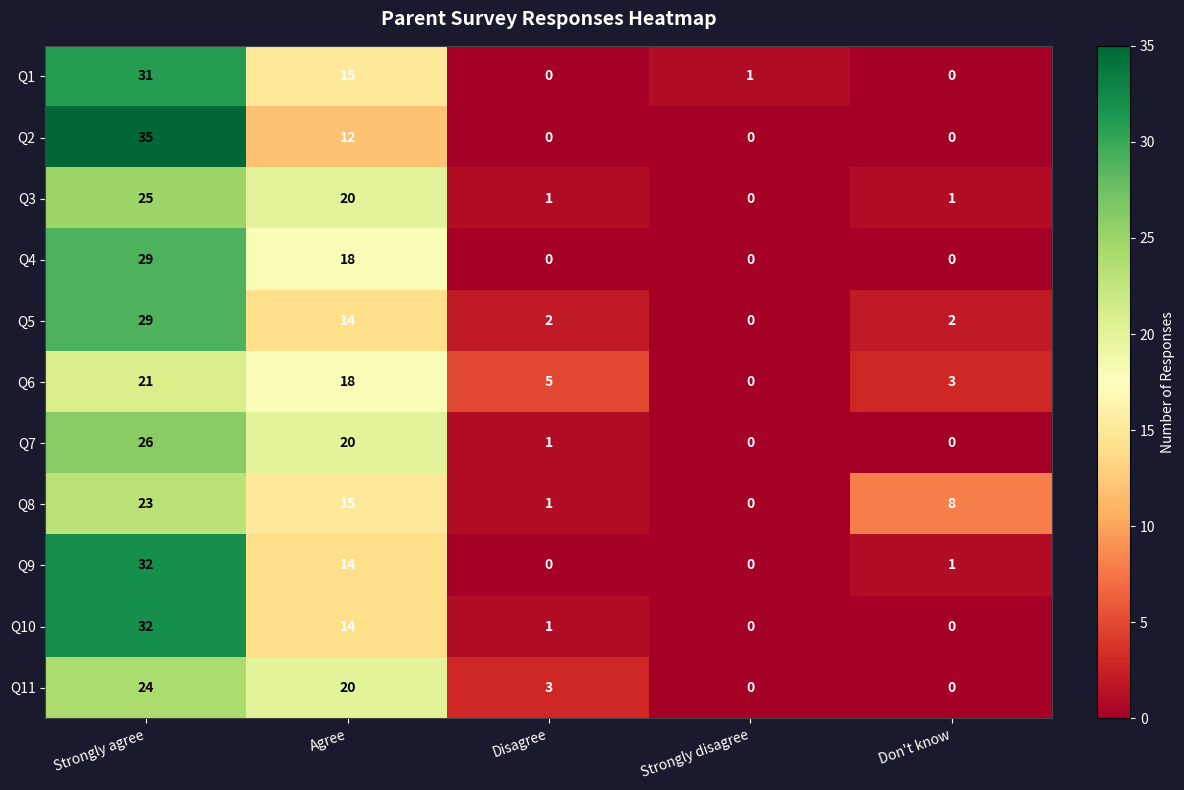

Is the value of Q3 at Agree greater than the value of Q2 at Agree?

Yes